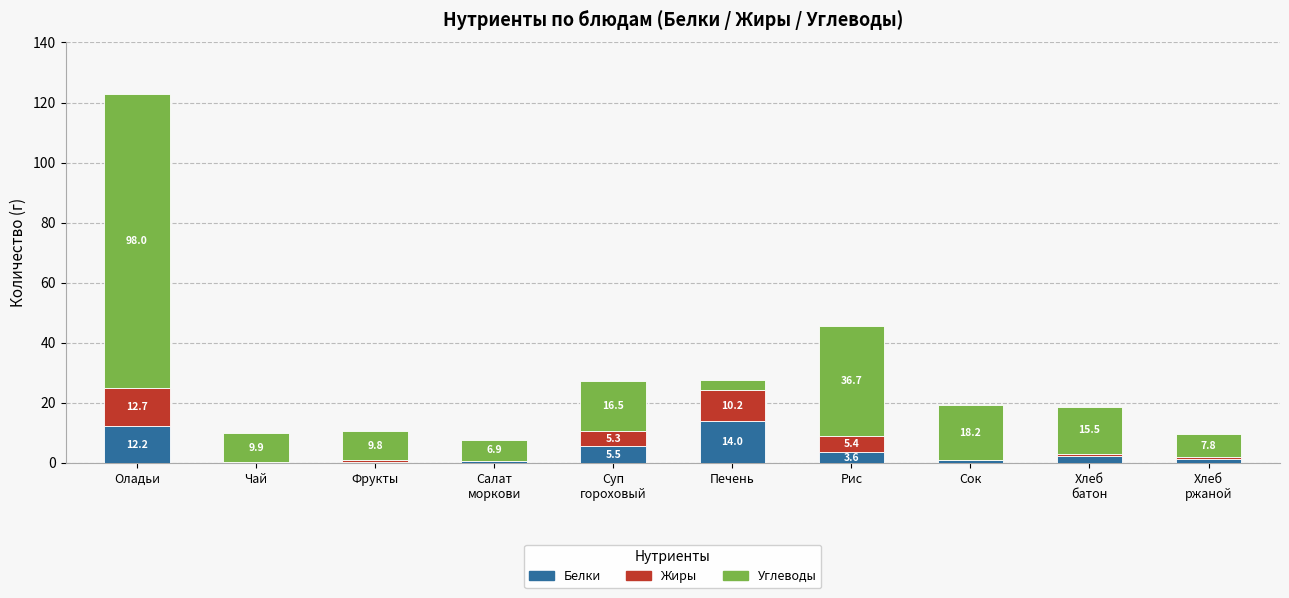

At which label does Белки first exceed 2?

Оладьи